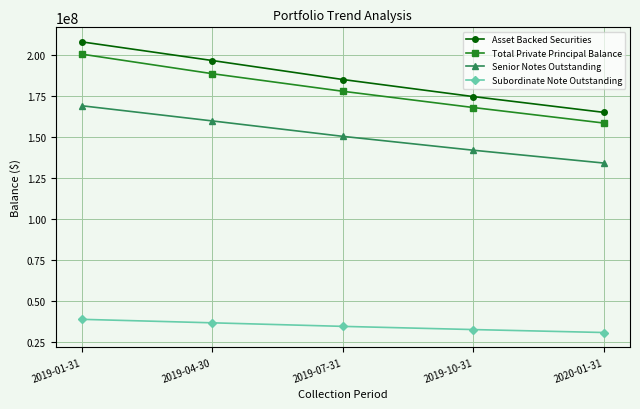

Is the value of Asset Backed Securities at 2019-01-31 greater than the value of Subordinate Note Outstanding at 2020-01-31?

Yes